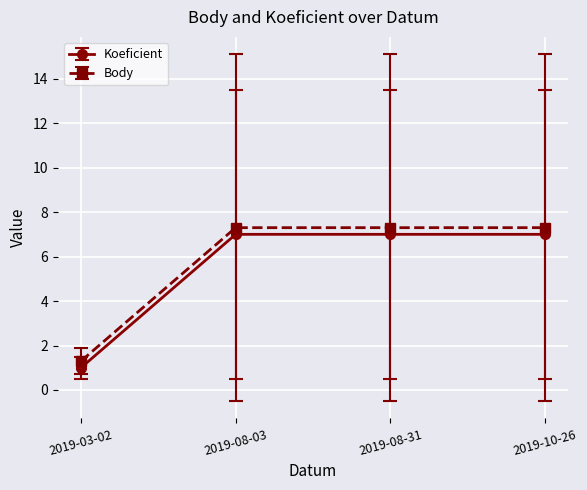

Is the value of Koeficient at 2019-10-26 greater than the value of Body at 2019-08-31?

No